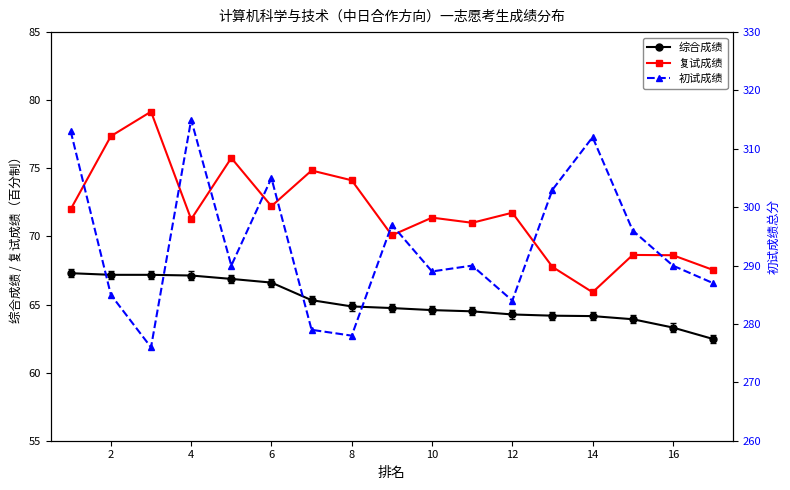

What is the average value of the 综合成绩 series?

65.2